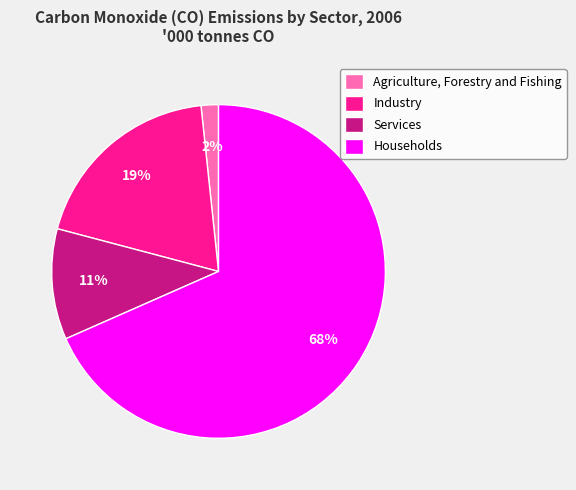

To the nearest percent, what is the combined percentage of Industry and Agriculture, Forestry and Fishing?

21%